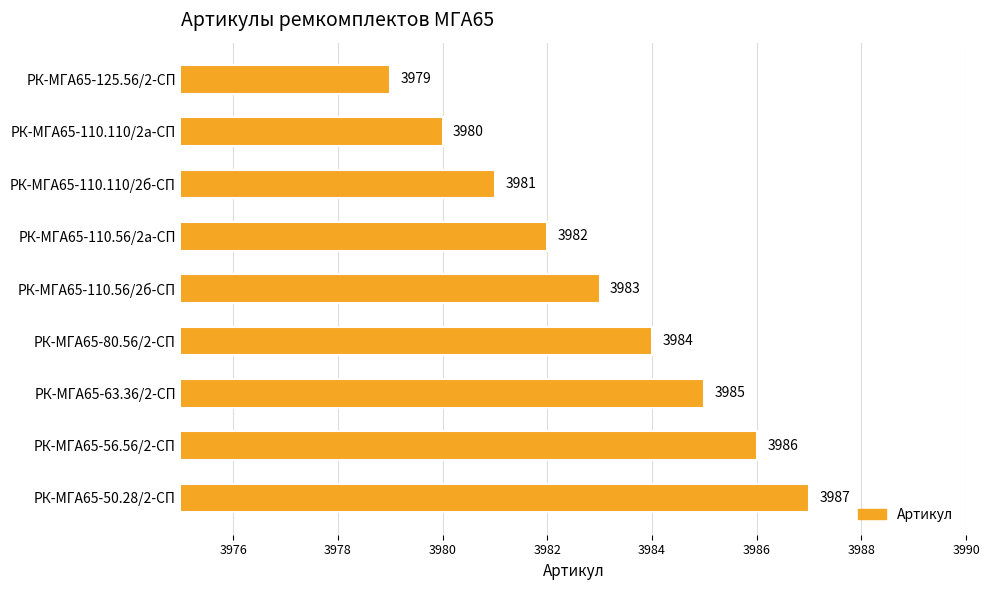

What is the value of the 8th bar from the top?

3986